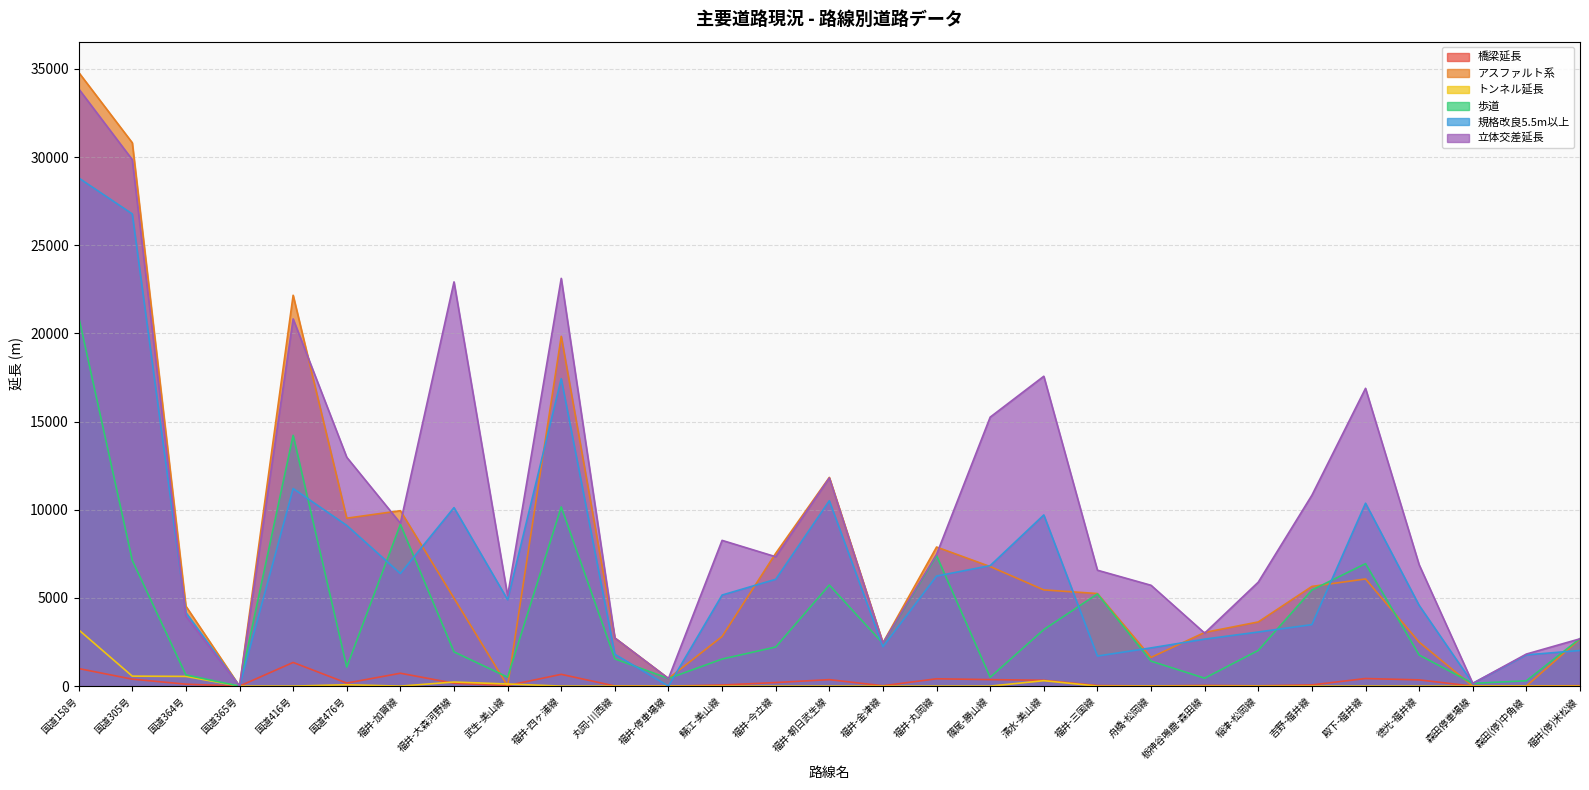

What is the label of the 14th point from the right?

福井-金津線